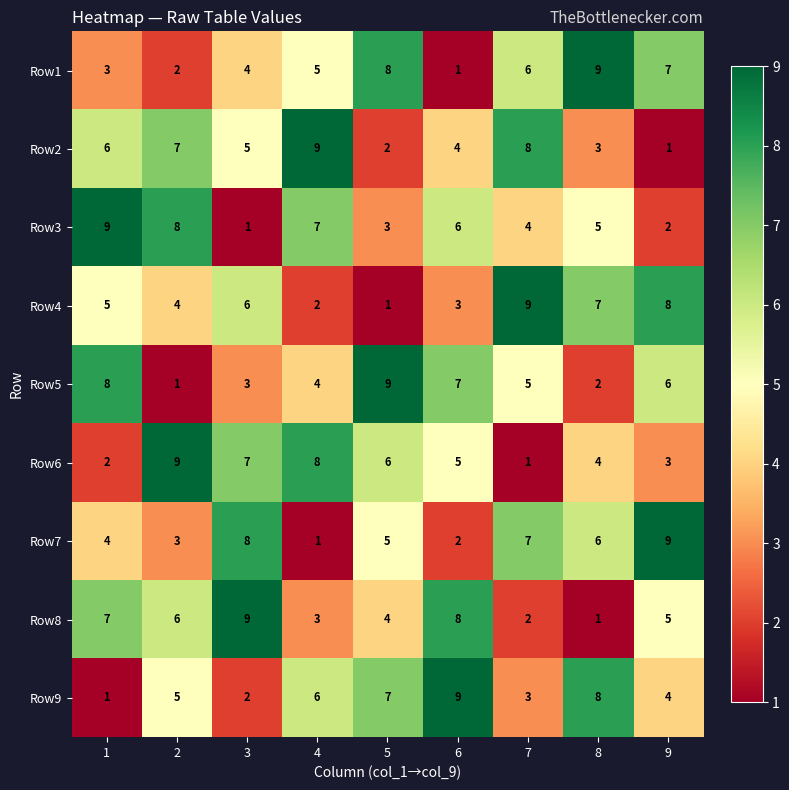

What is the total value across all series at 7?

45